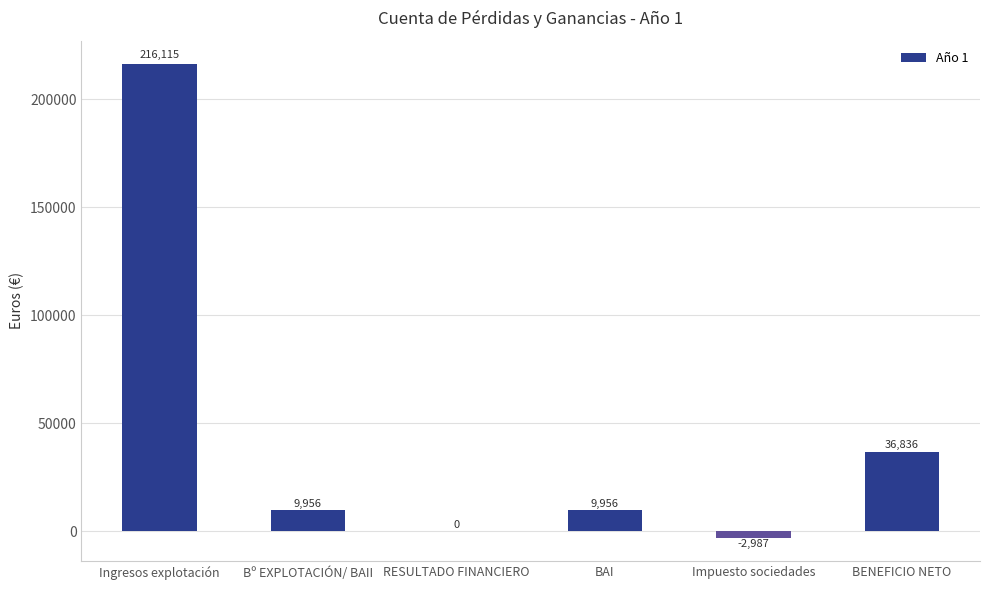

Which has a higher value, BAI or RESULTADO FINANCIERO?

BAI